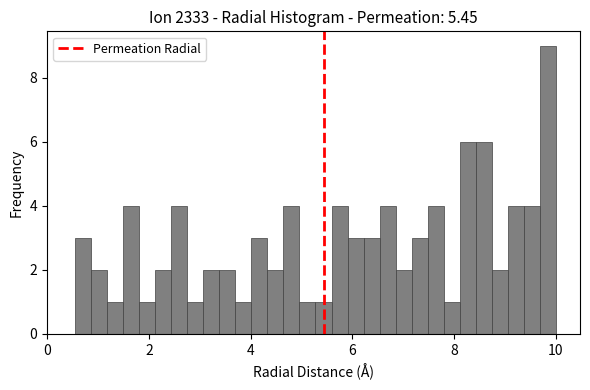

Read against the x-axis, roughly where is the centre of the tallest bar?

9.8